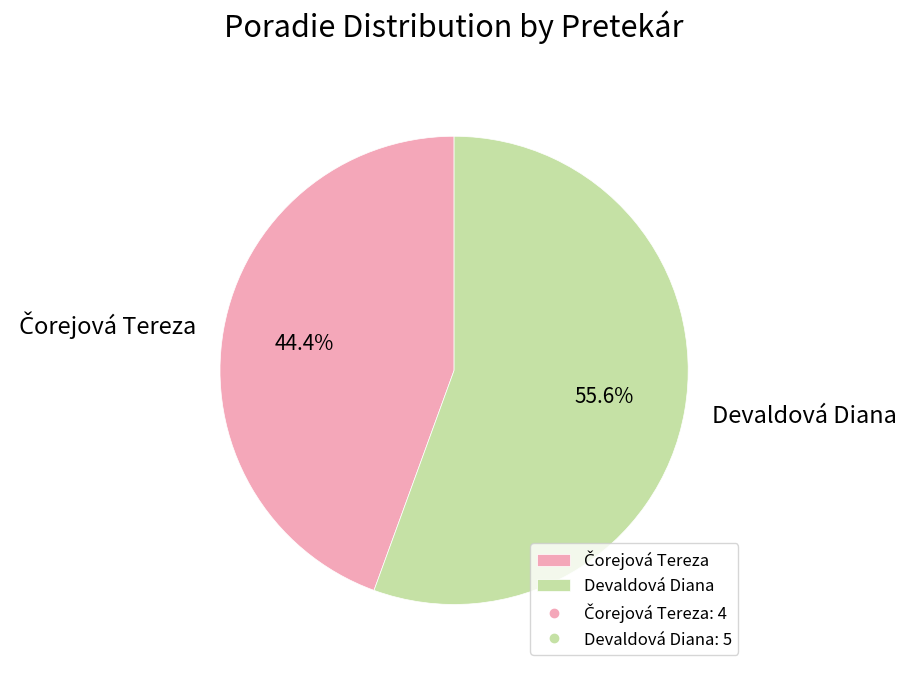

Which slice is the largest?

Devaldová Diana